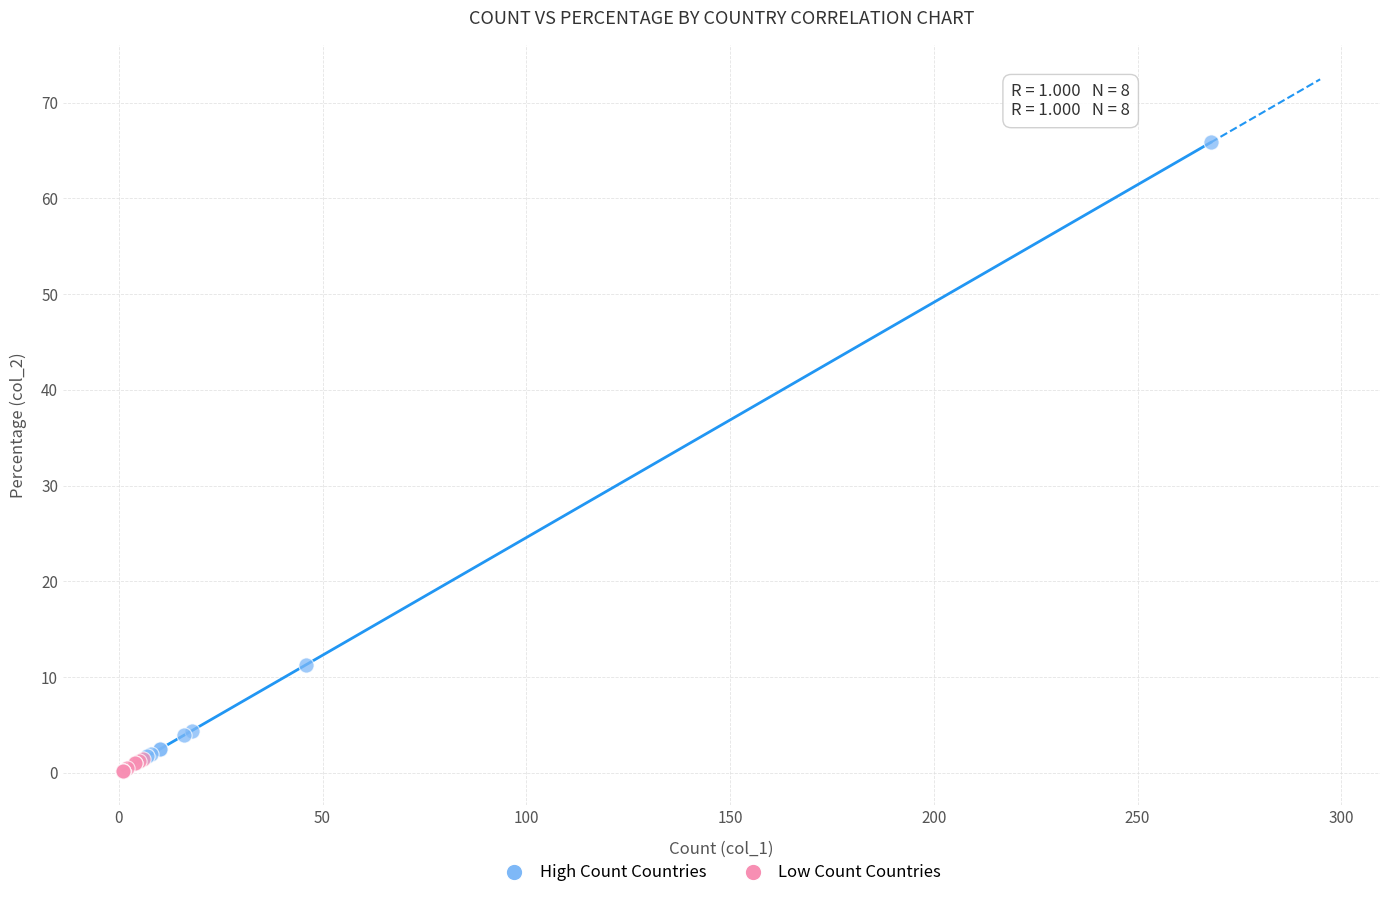

What are all the series names shown in the legend?

High Count Countries, Low Count Countries